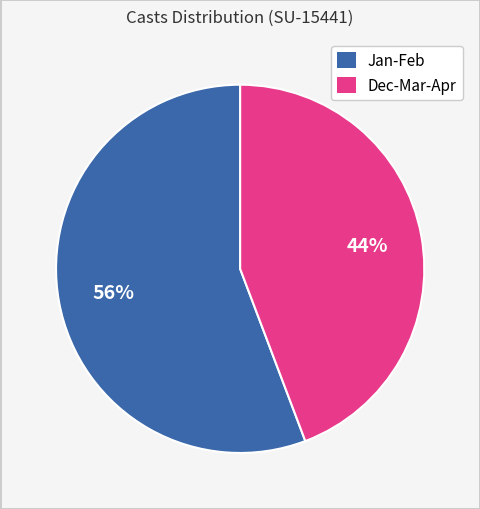

To the nearest percent, what percentage of the pie is Jan-Feb?

56%